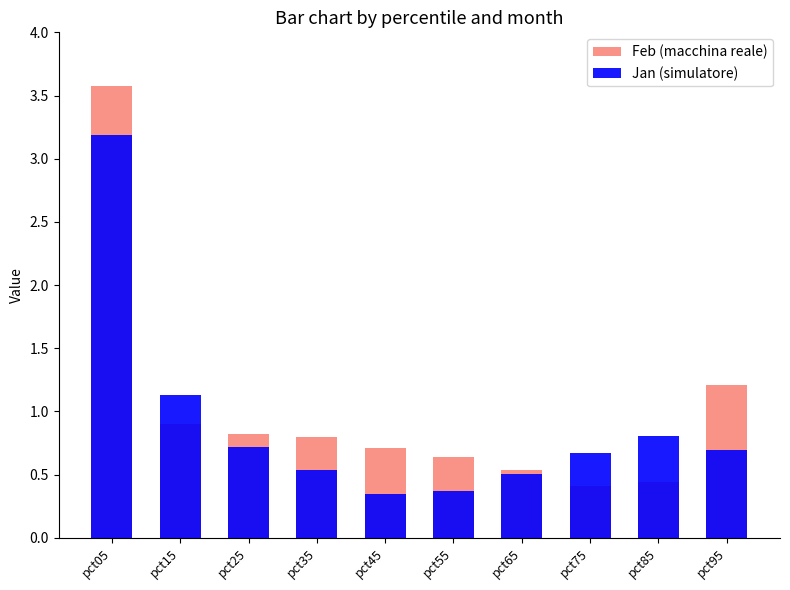

Reading left to right, extract all data points from this chart.

Feb (macchina reale): 3.6	0.9	0.8	0.8	0.7	0.6	0.5	0.4	0.4	1.2
Jan (simulatore): 3.2	1.1	0.7	0.5	0.3	0.4	0.5	0.7	0.8	0.7